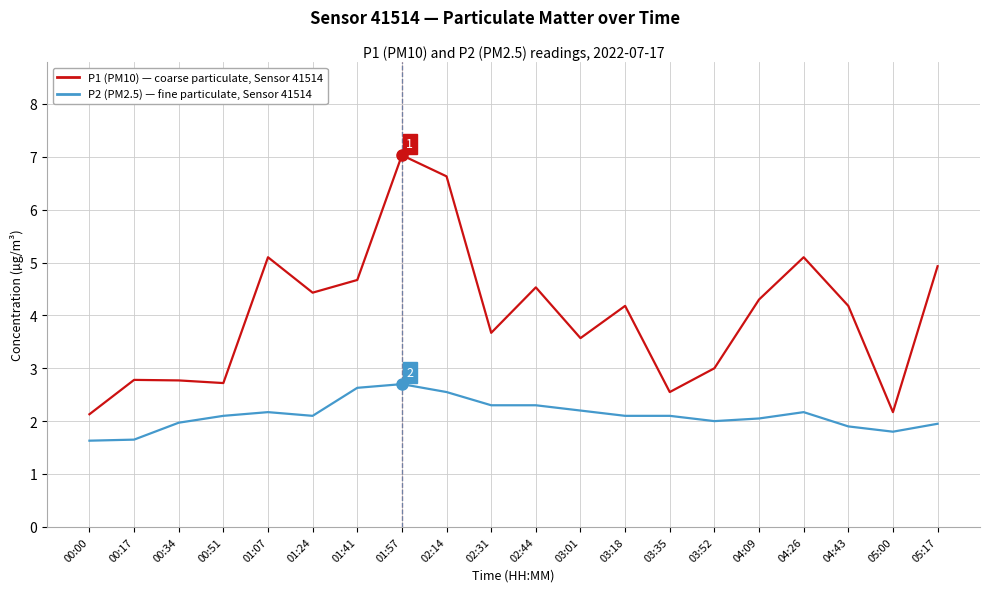

Is this an area chart (filled region under the line)?

No